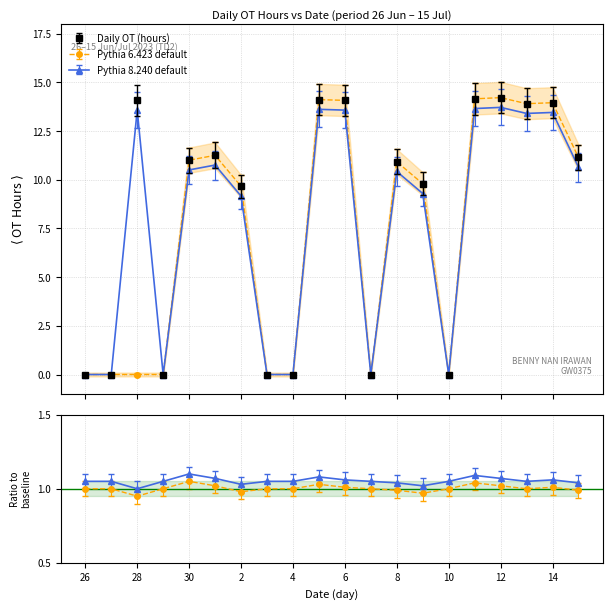

Between which two adjacent categories do Ratio and OT Hours first intersect?

27 and 28